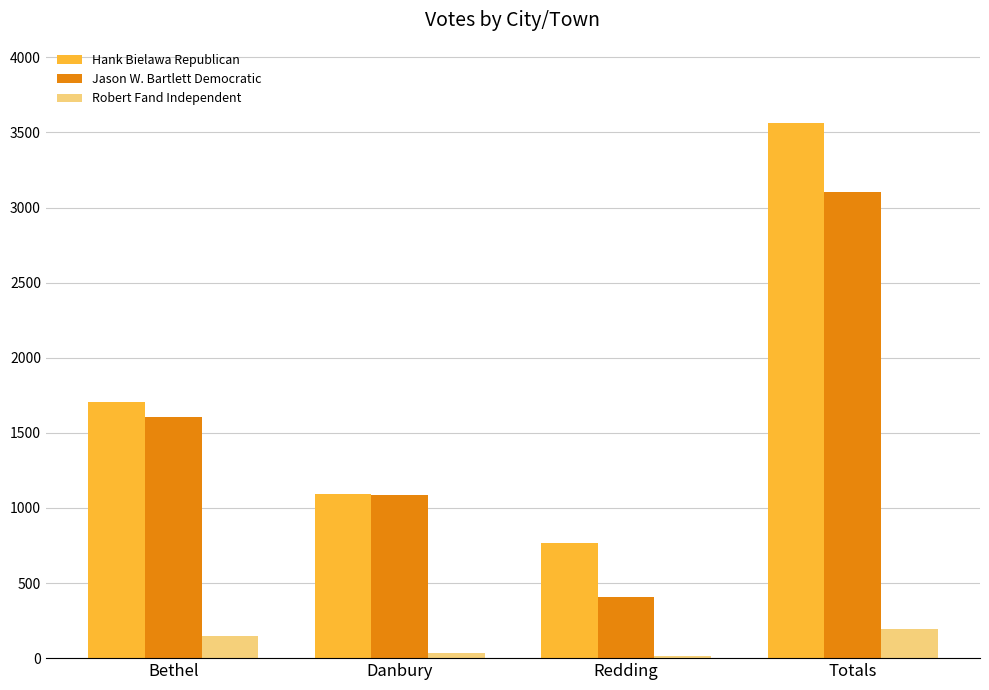

Rank the series by their maximum value, from highest to lowest.

Hank Bielawa Republican, Jason W. Bartlett Democratic, Robert Fand Independent